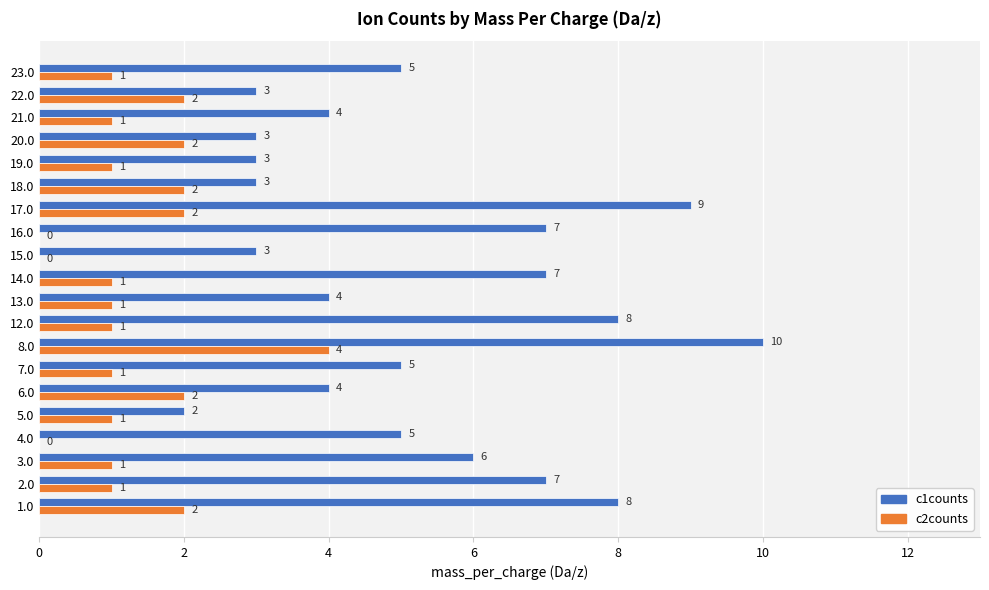

How many distinct data groups are displayed?

2